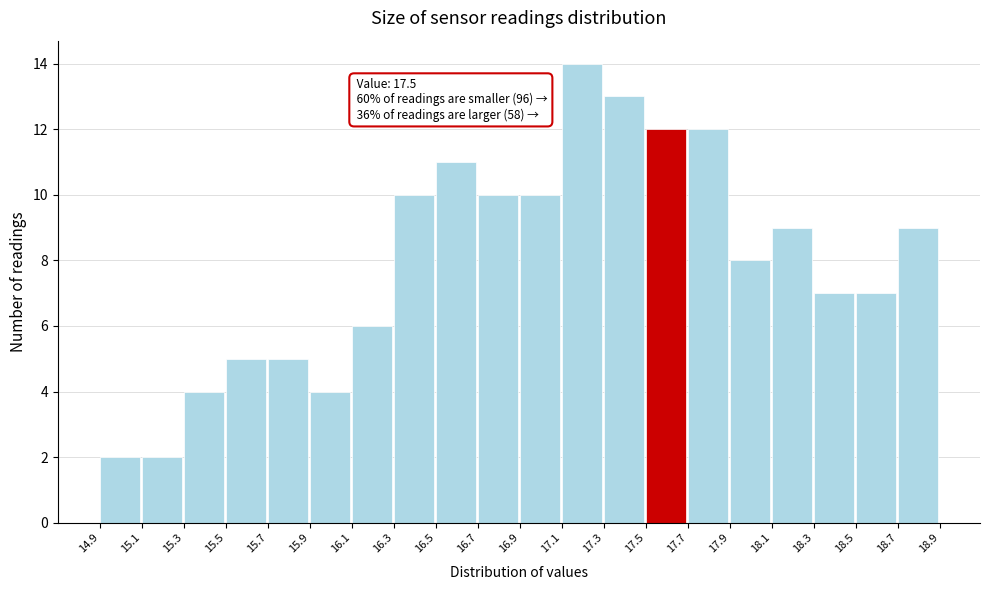

Which range on the x-axis has the tallest bar?

17.1 to 17.3